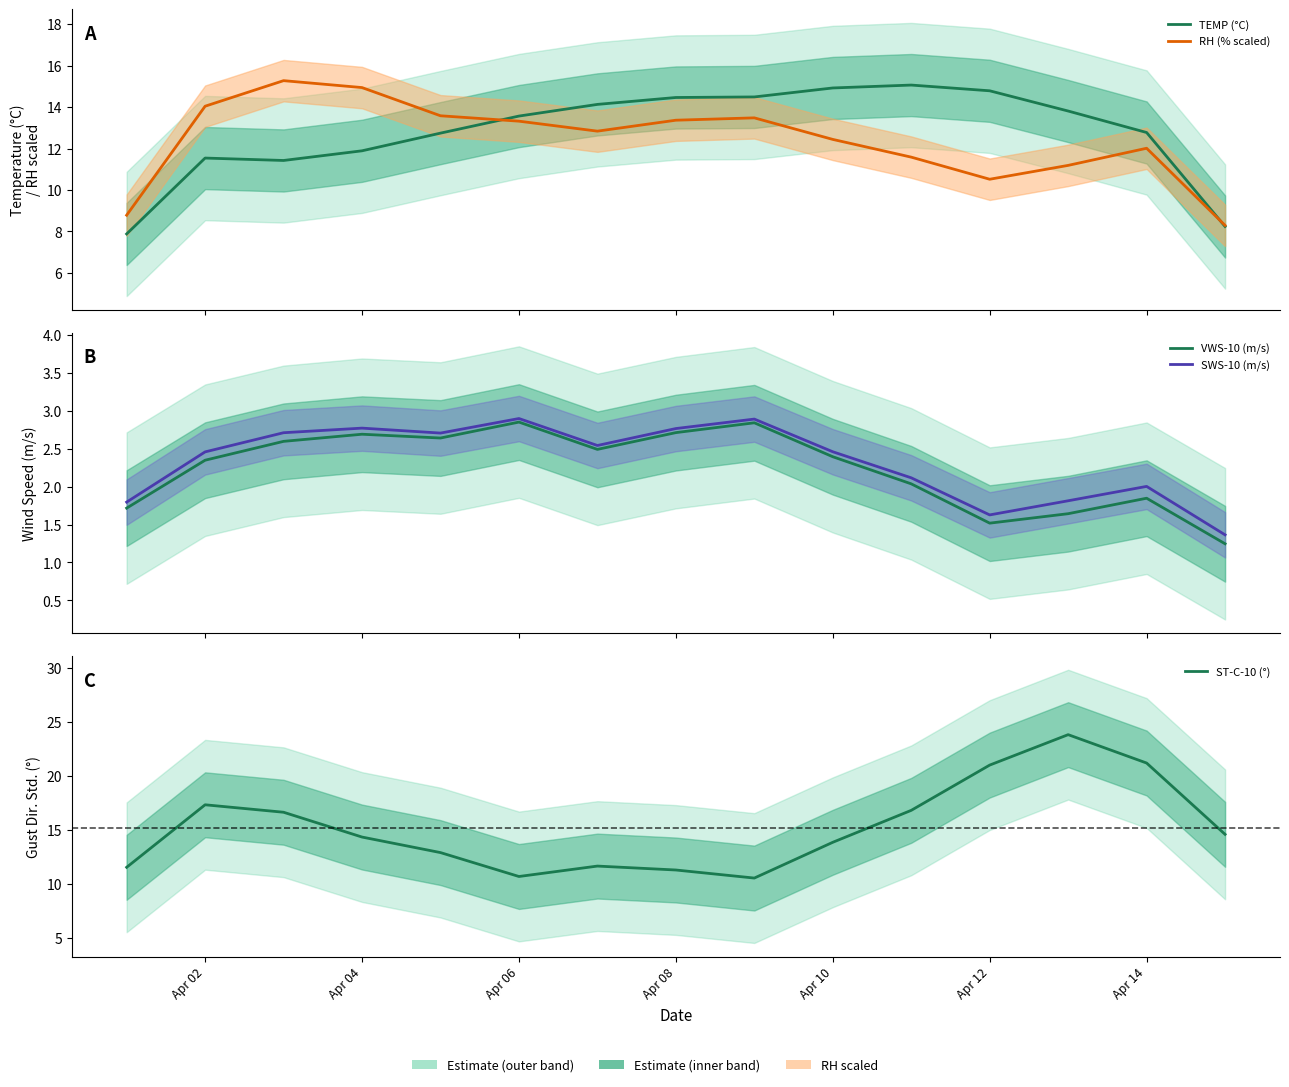

The ST-C-10 (°) series shows 7.7 at Apr 08. True or false?

False